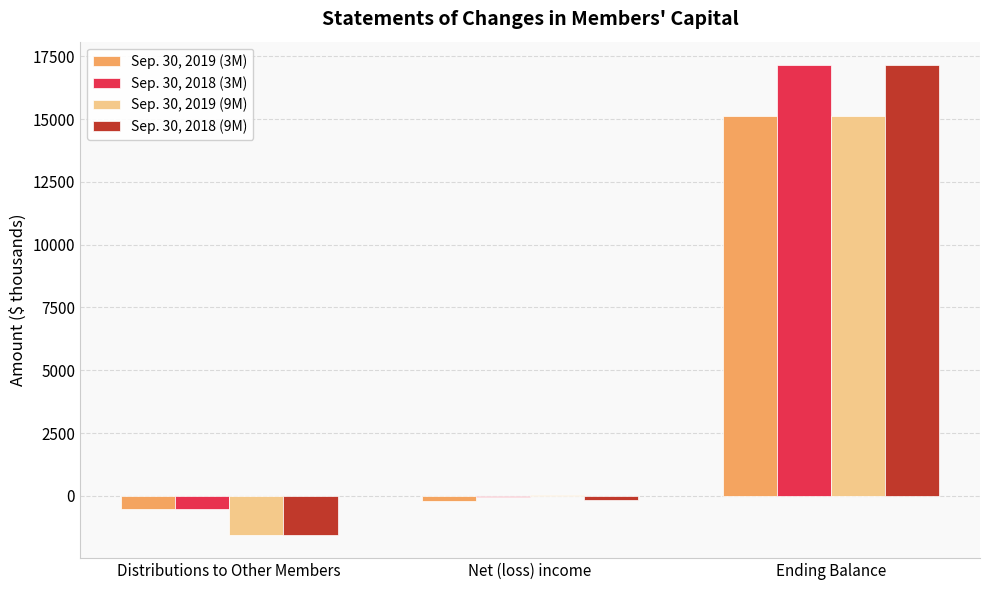

Count the number of categories in the chart.

3